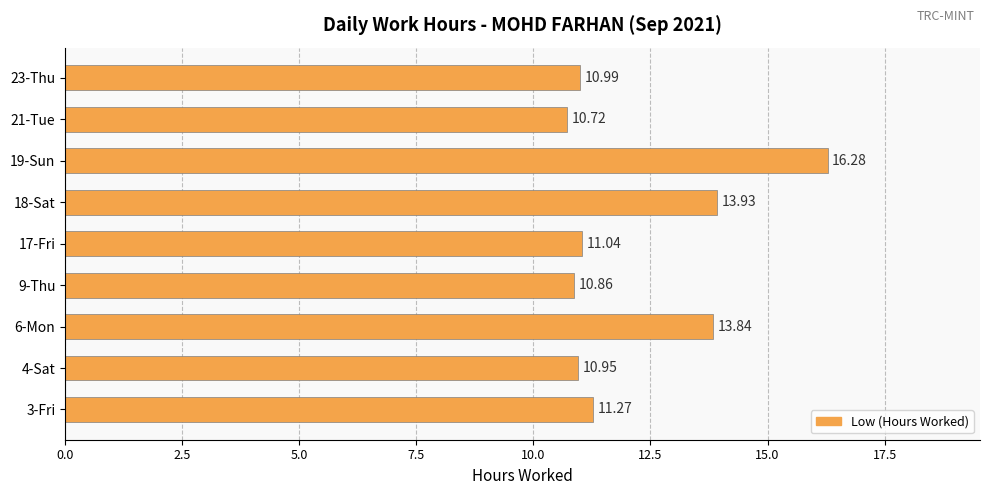

How many values exceed 11?

5